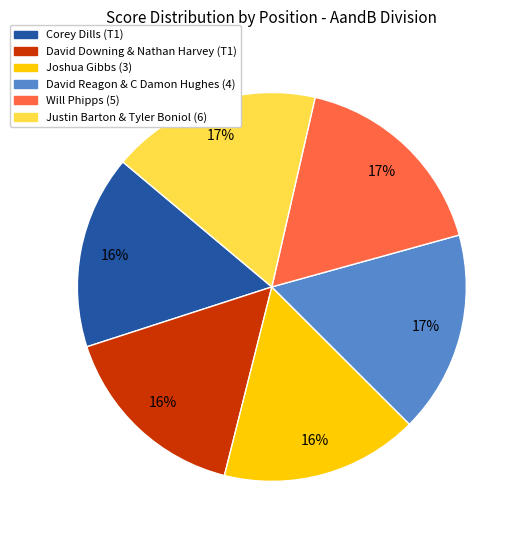

True or false: David Reagon & C Damon Hughes (4) accounts for 11% of the total.

False